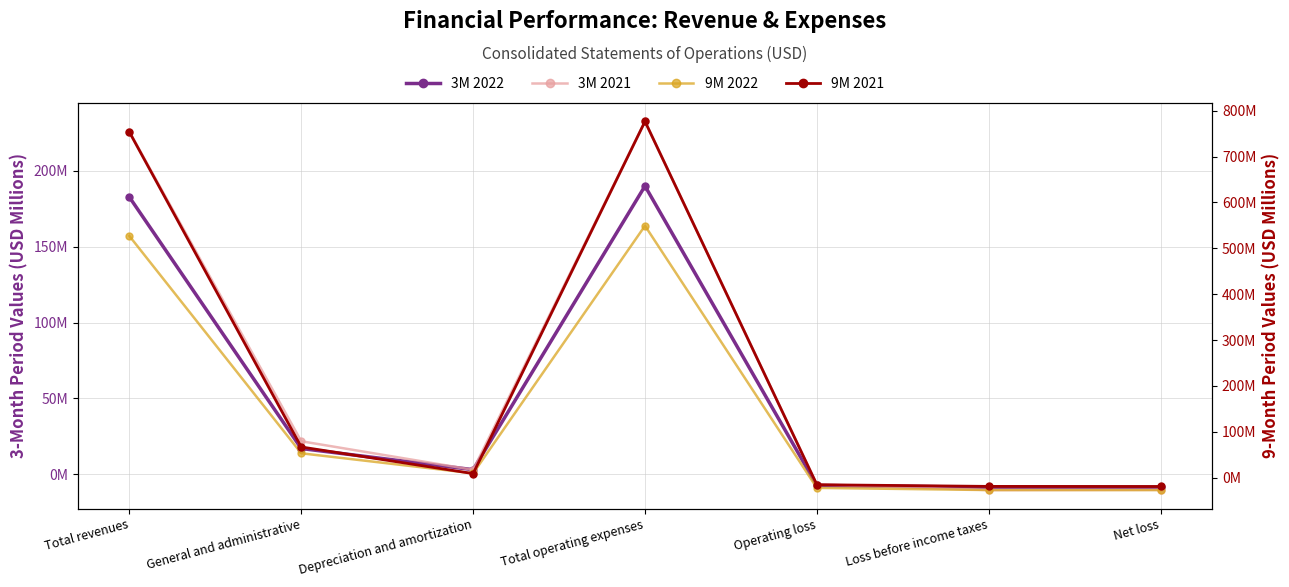

How many interior local peaks does the 3M 2021 series have?

1